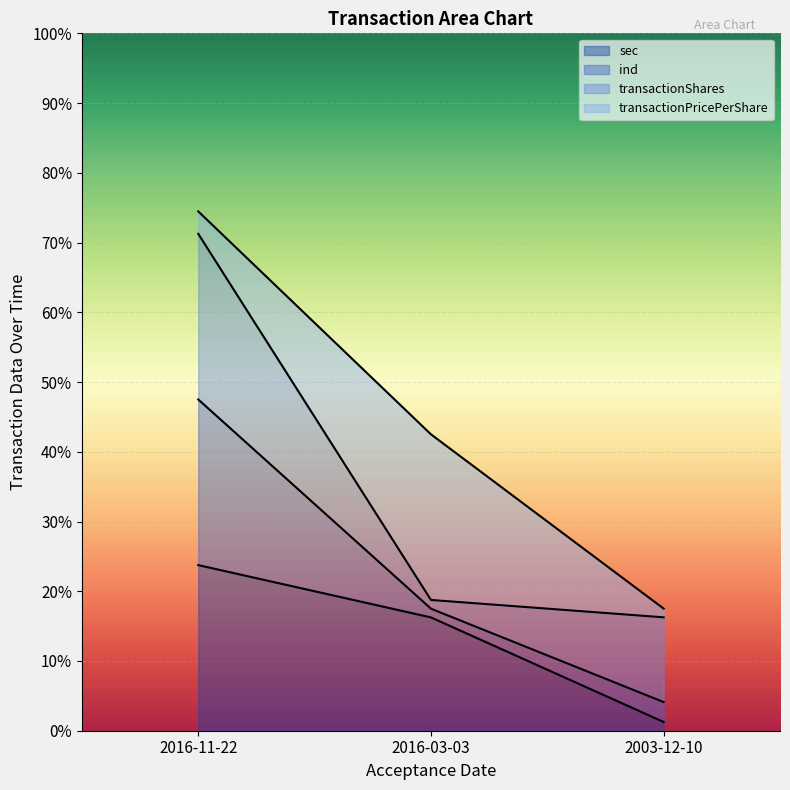

True or false: sec has a value of 16.2 at 2016-03-03.

True